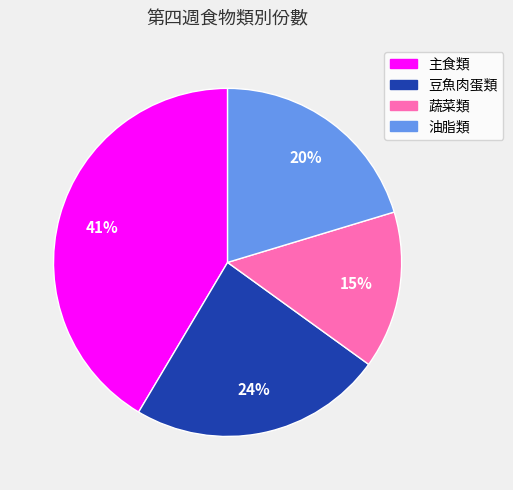

Combined, do 主食類 and 豆魚肉蛋類 account for over 50%?

Yes